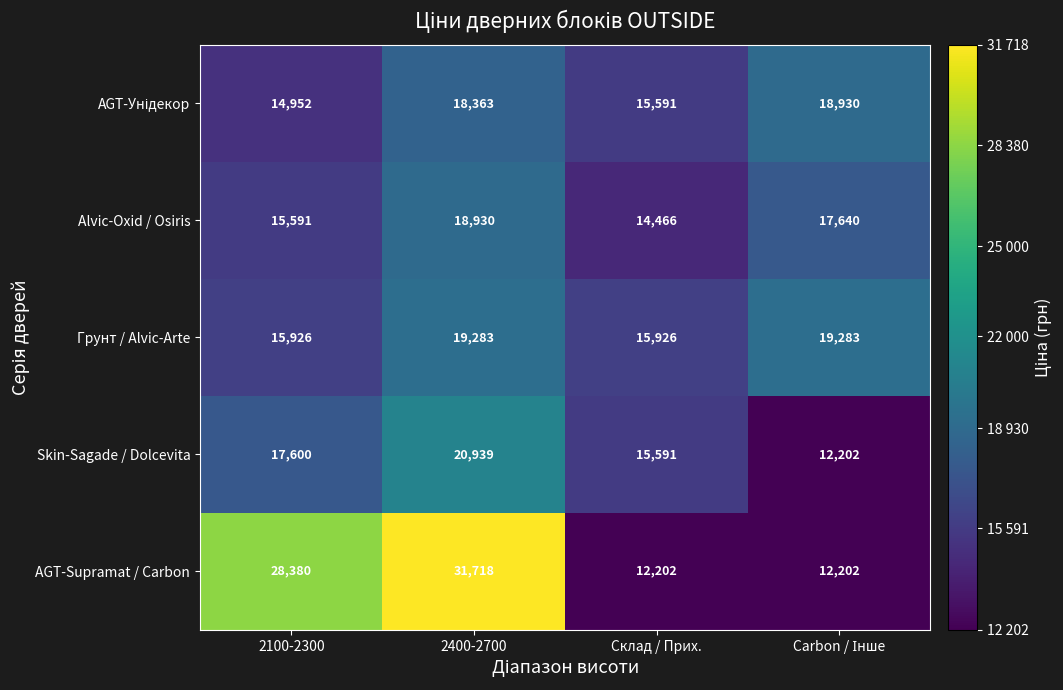

What is the approximate value of Alvic-Oxid / Osiris at 2400-2700?

18930